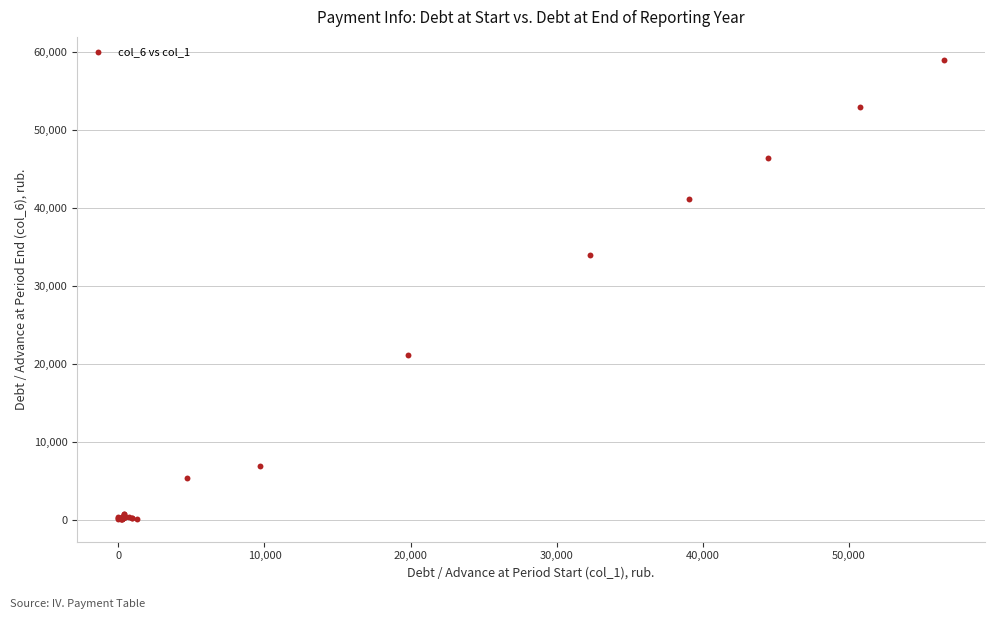

What Y value in the scatter plot is closest to 29582?

33925.2